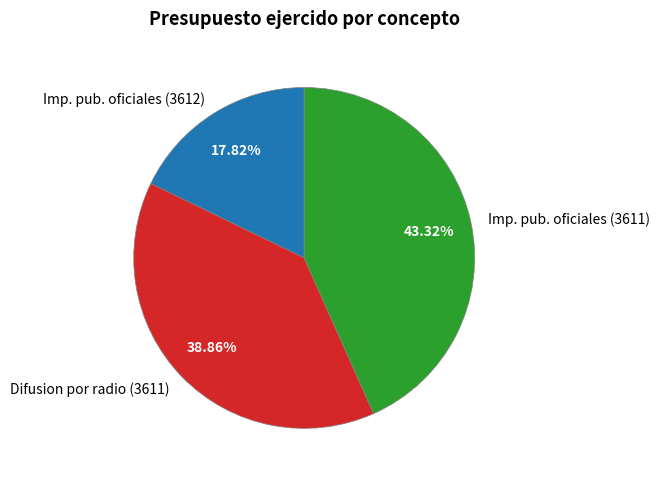

Between Imp. pub. oficiales (3612) and Imp. pub. oficiales (3611), which is larger?

Imp. pub. oficiales (3611)